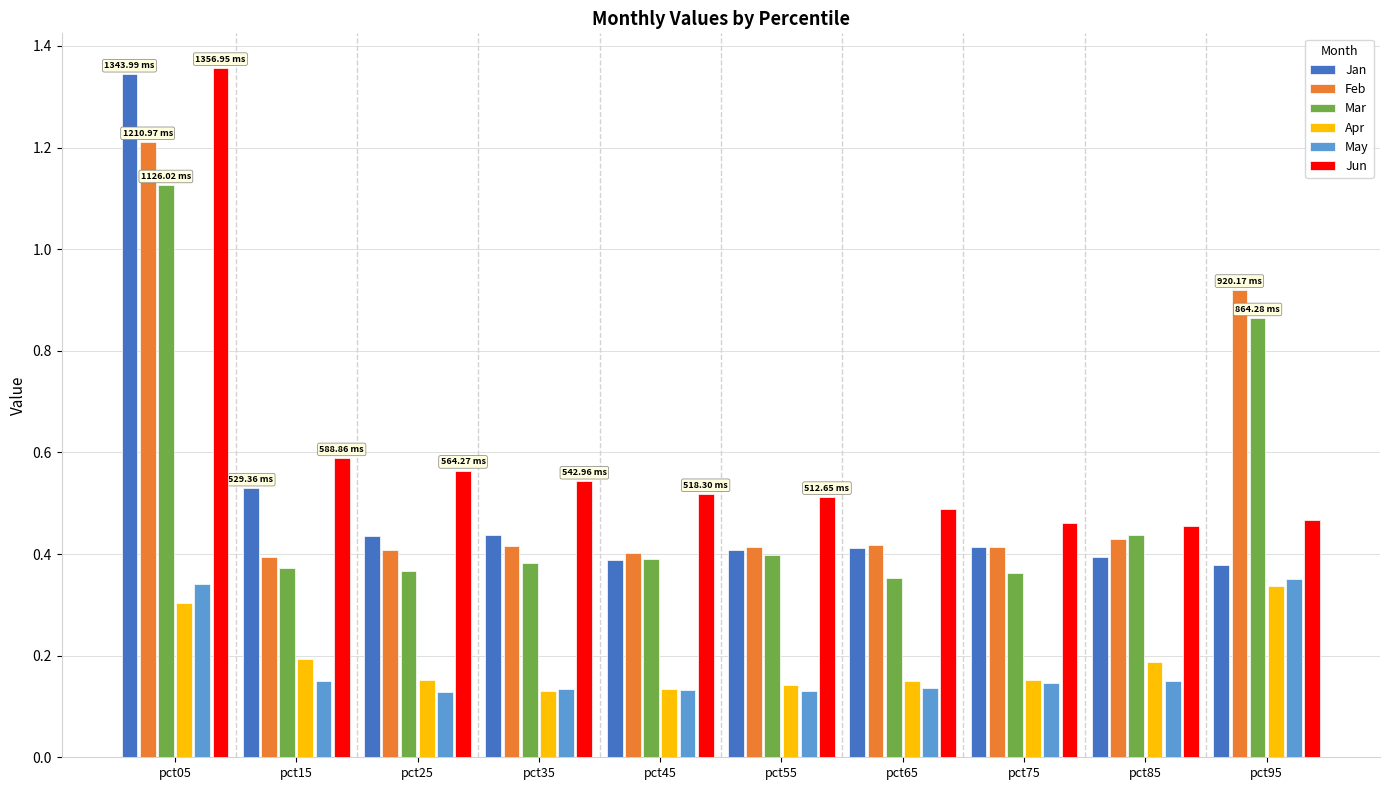

What are all the series names shown in the legend?

Jan, Feb, Mar, Apr, May, Jun